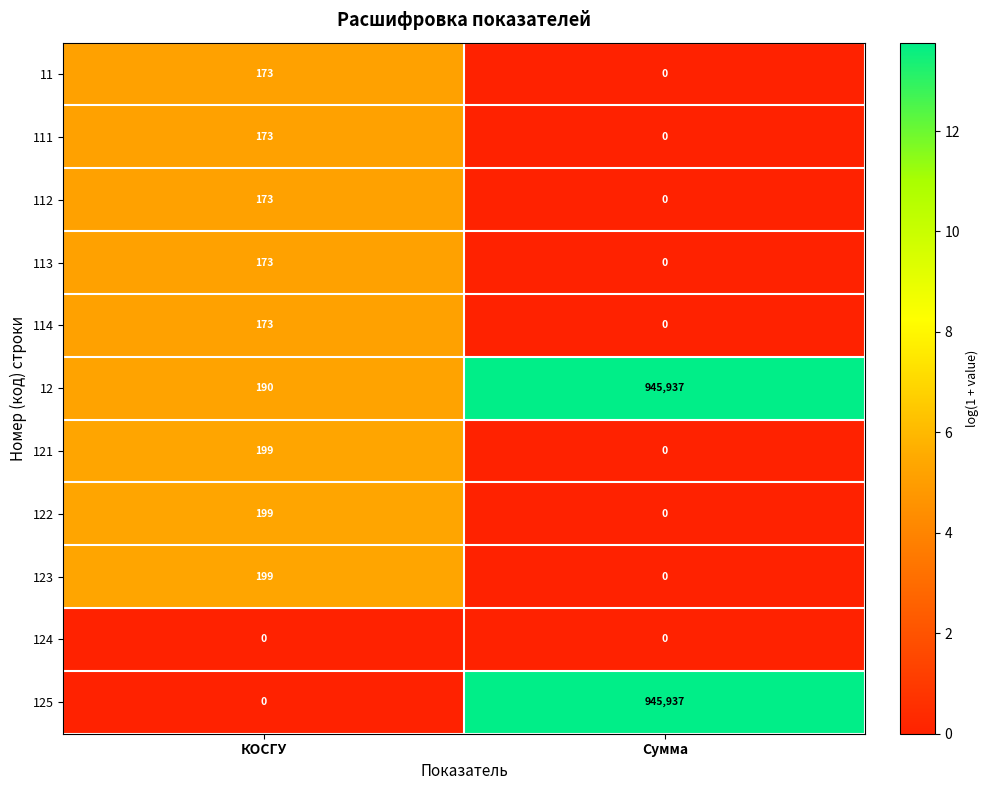

How many categories are shown in the chart?

2